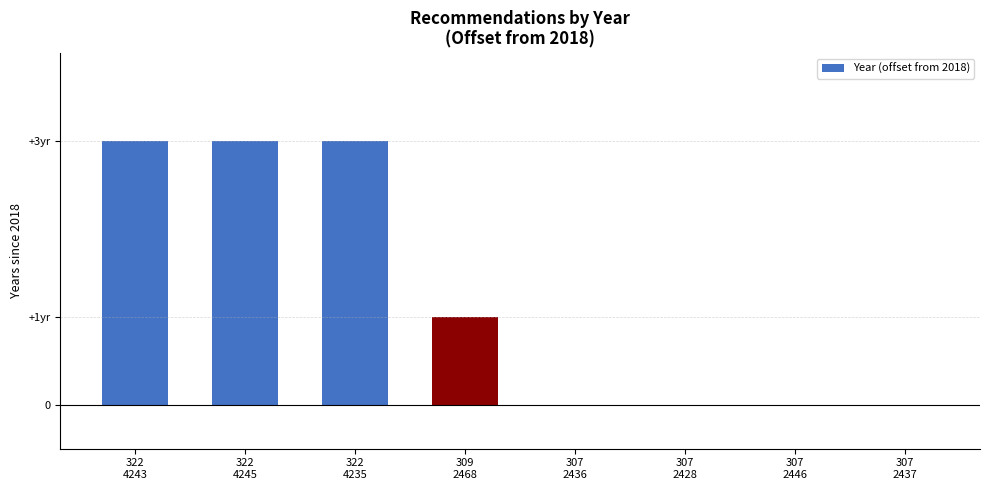

Which category has the highest value across all series?

322
4243